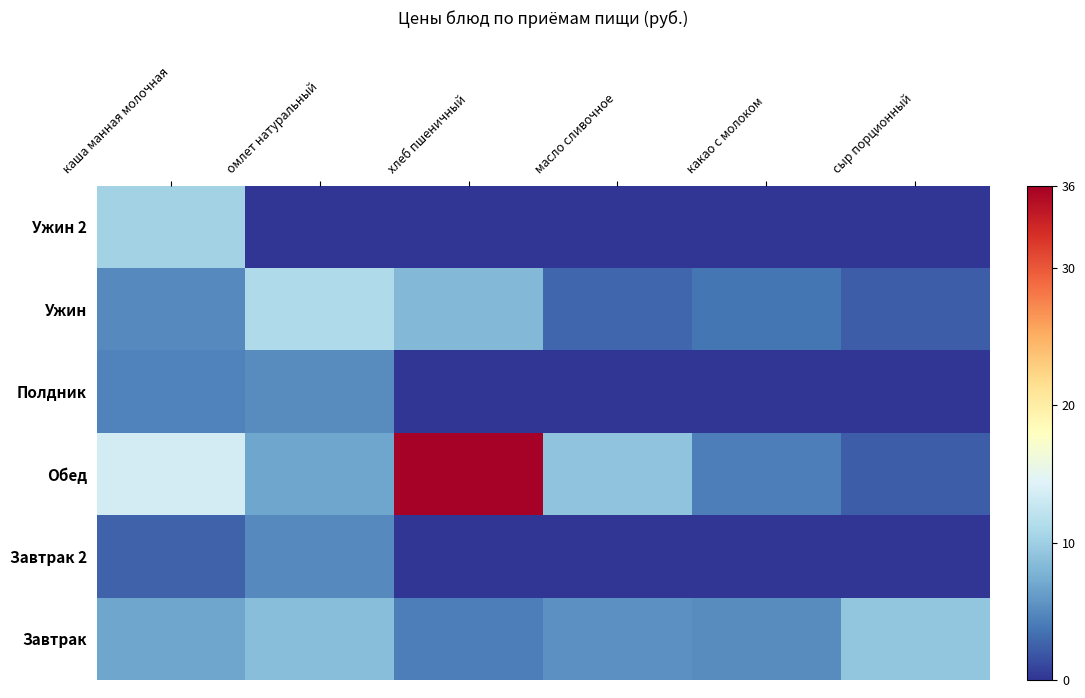

What is the total value across all series at хлеб пшеничный?

48.3